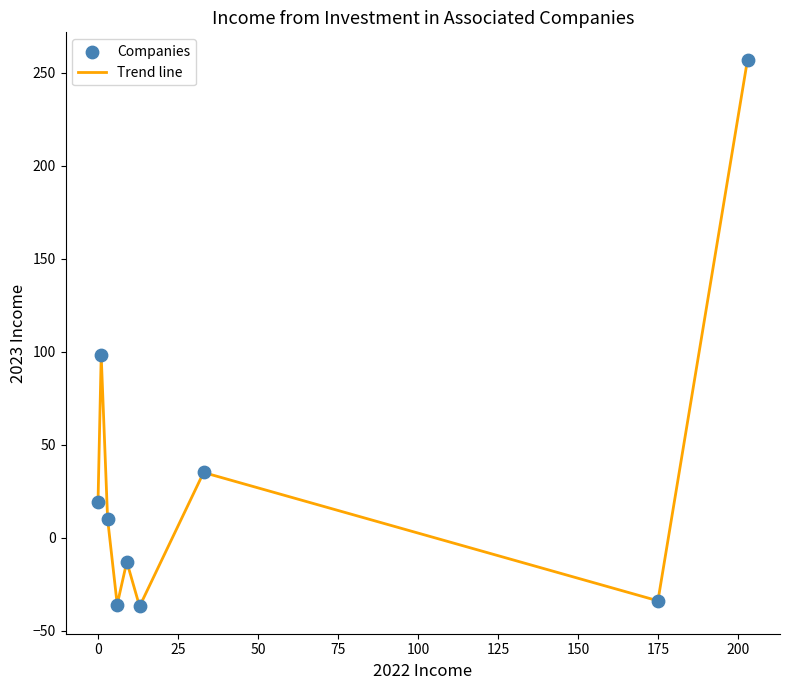

What is the minimum value shown in the chart?

-37